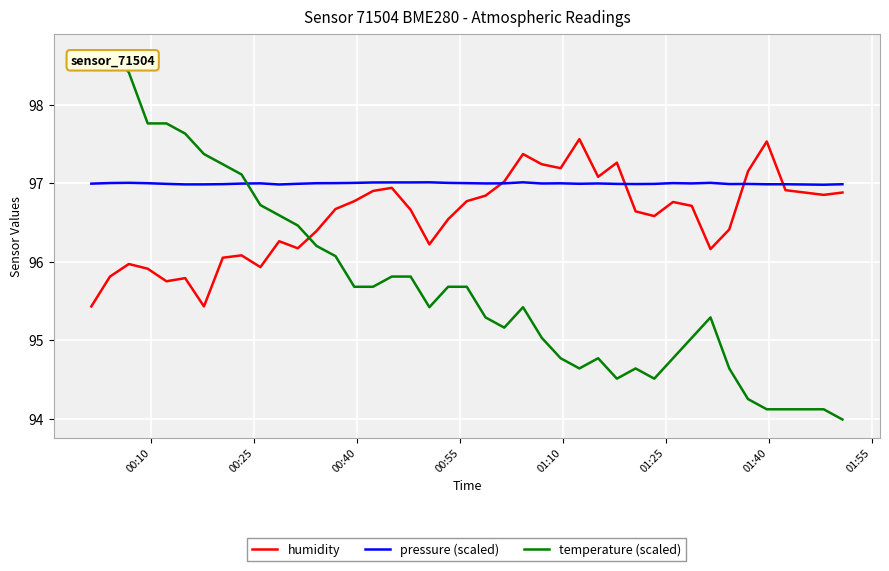

How many lines are shown in the chart?

3